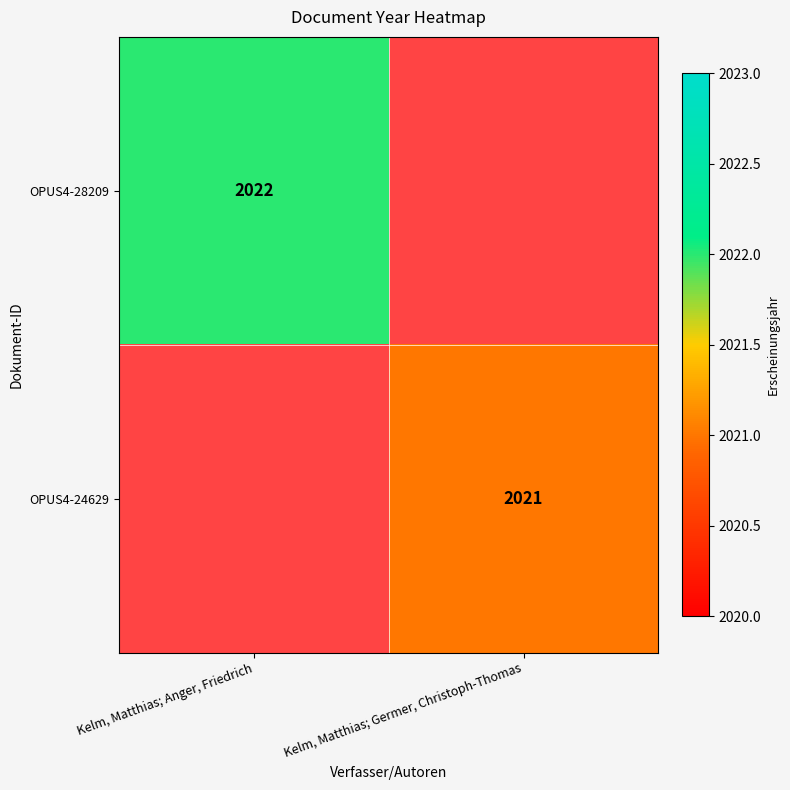

The value of OPUS4-24629 at Kelm, Matthias; Germer, Christoph-Thomas is 2789. True or false?

False